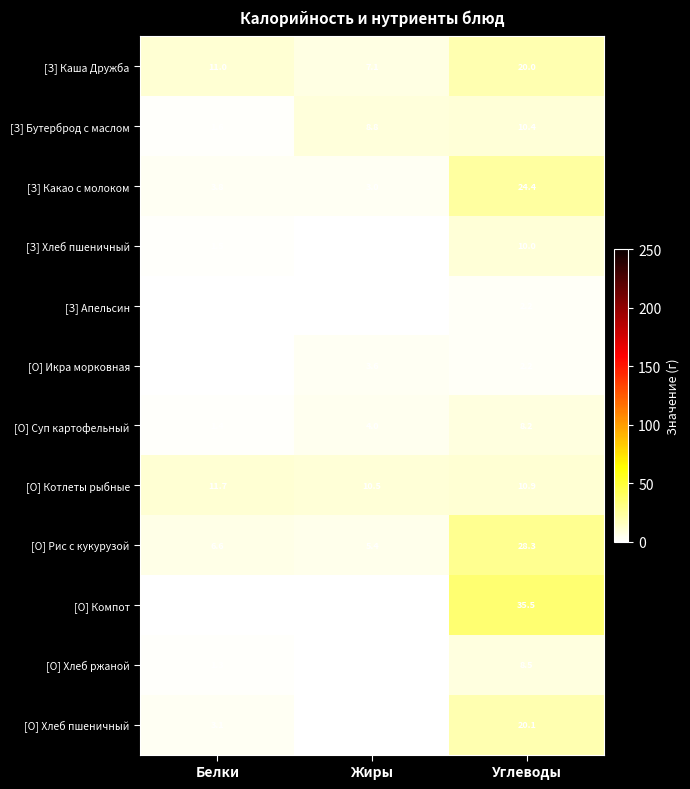

What is the sum of all [О] Суп картофельный values?

13.6